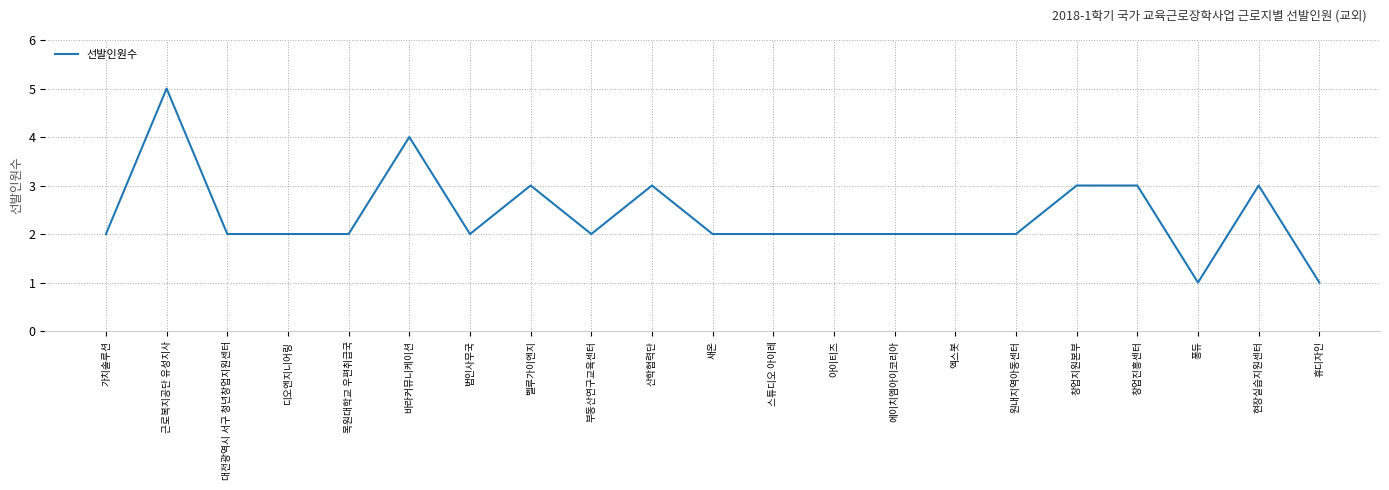

Approximately how many times larger is the value at 법인사무국 compared to 대전광역시 서구 청년창업지원센터?

1.0